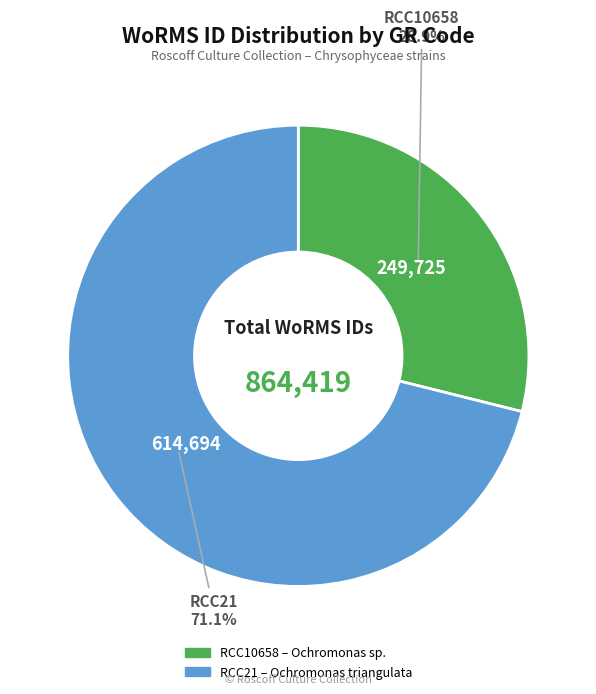

Is it true that RCC21 is 71% of the pie?

True